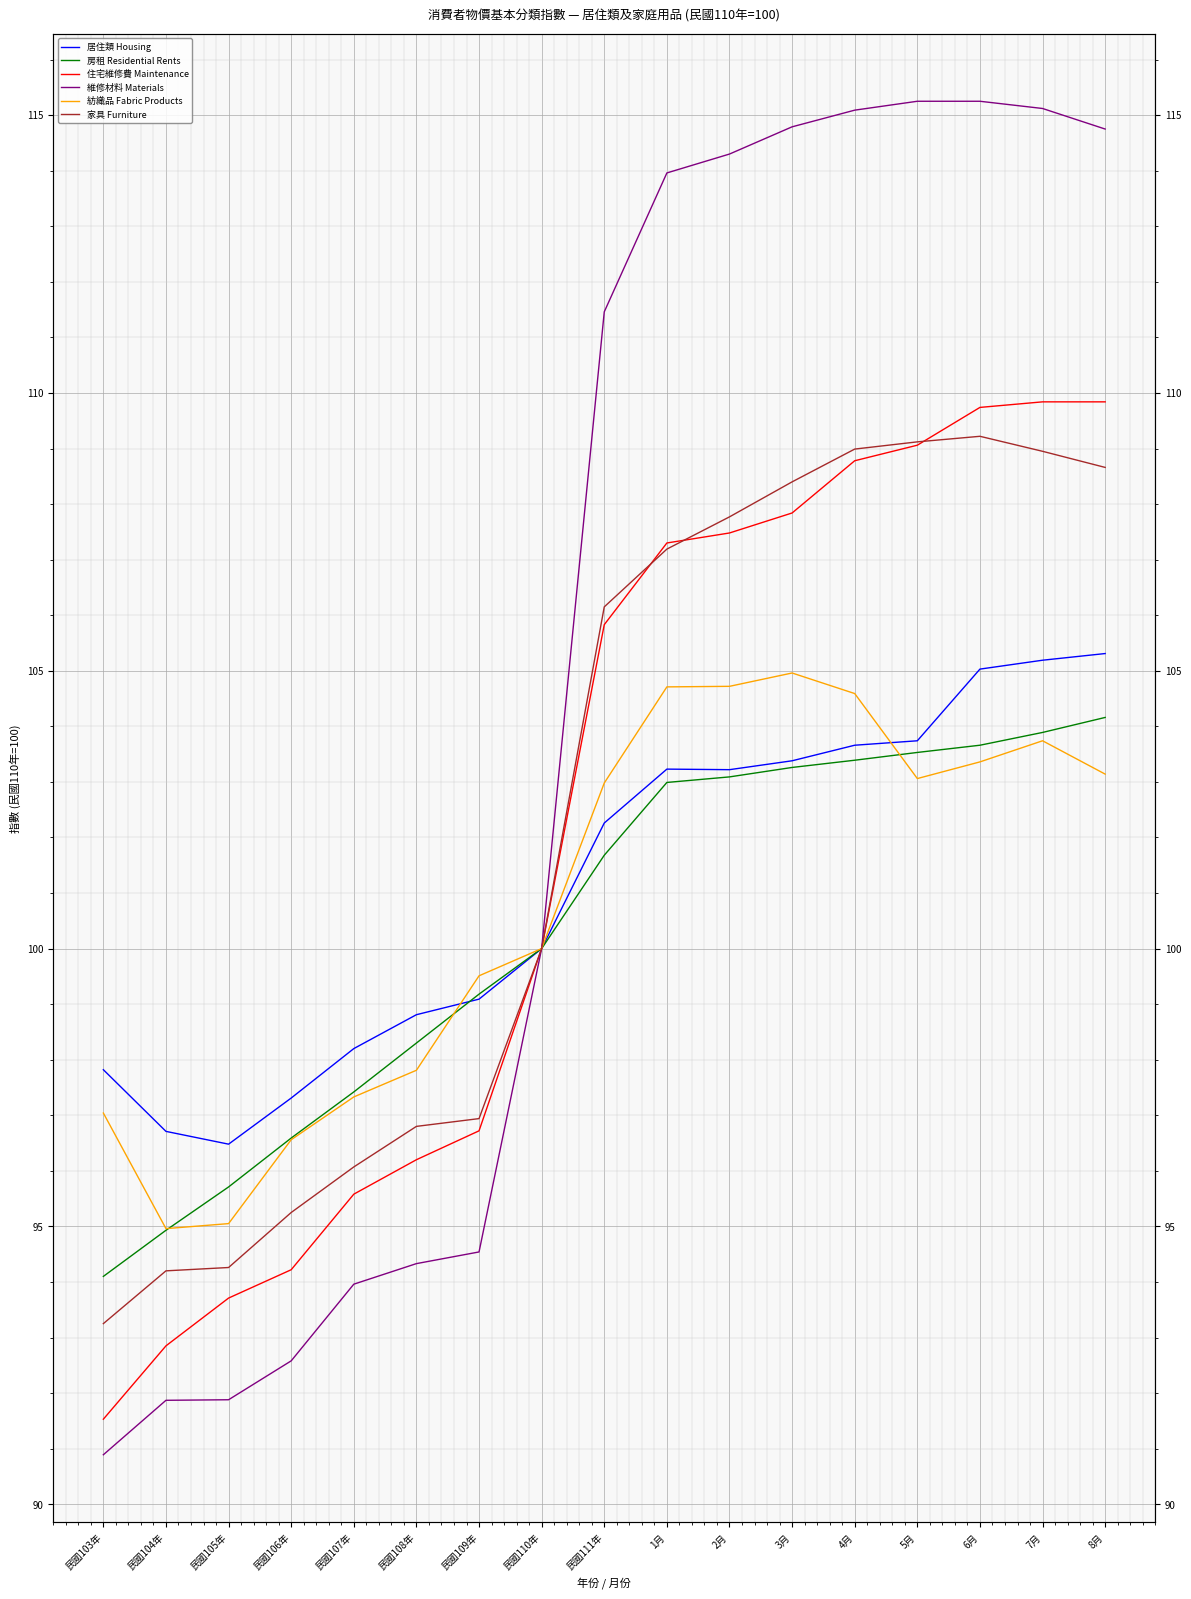

Between 民國104年 and 民國109年, which is larger?

民國109年